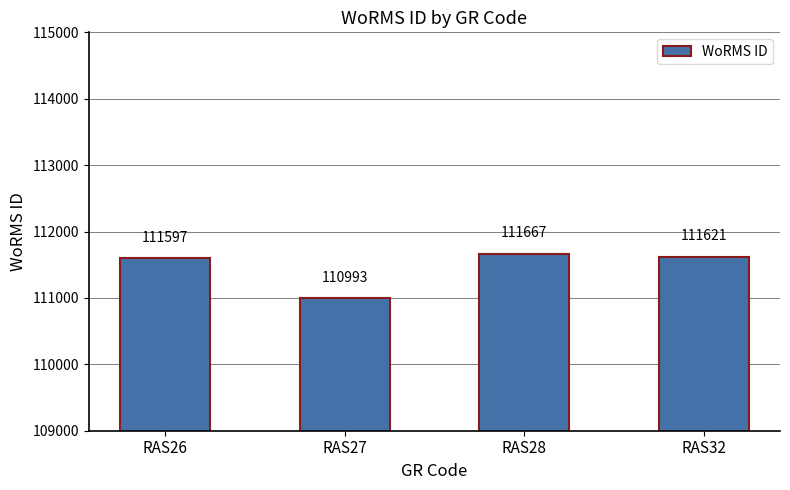

List the labels in order of value, smallest first.

RAS27, RAS26, RAS32, RAS28